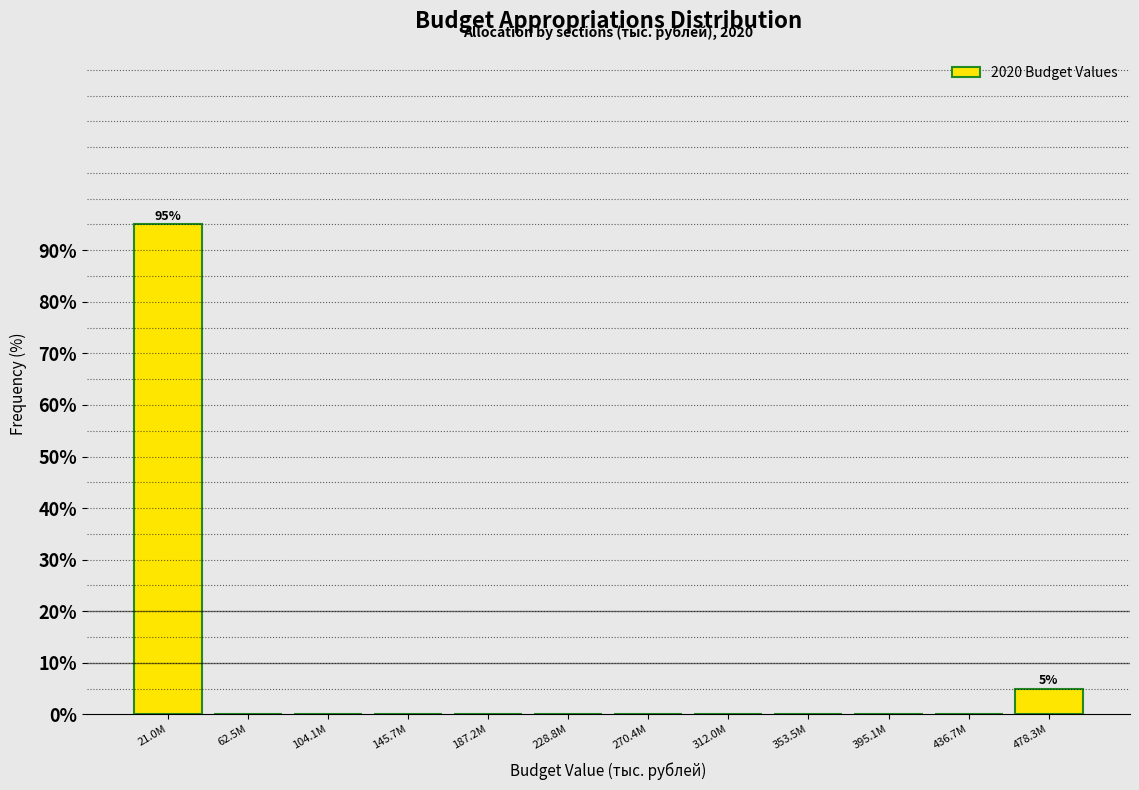

Reading right to left, extract all data points from this chart.

478.3M=5	436.7M=0	395.1M=0	353.5M=0	312.0M=0	270.4M=0	228.8M=0	187.2M=0	145.7M=0	104.1M=0	62.5M=0	21.0M=95